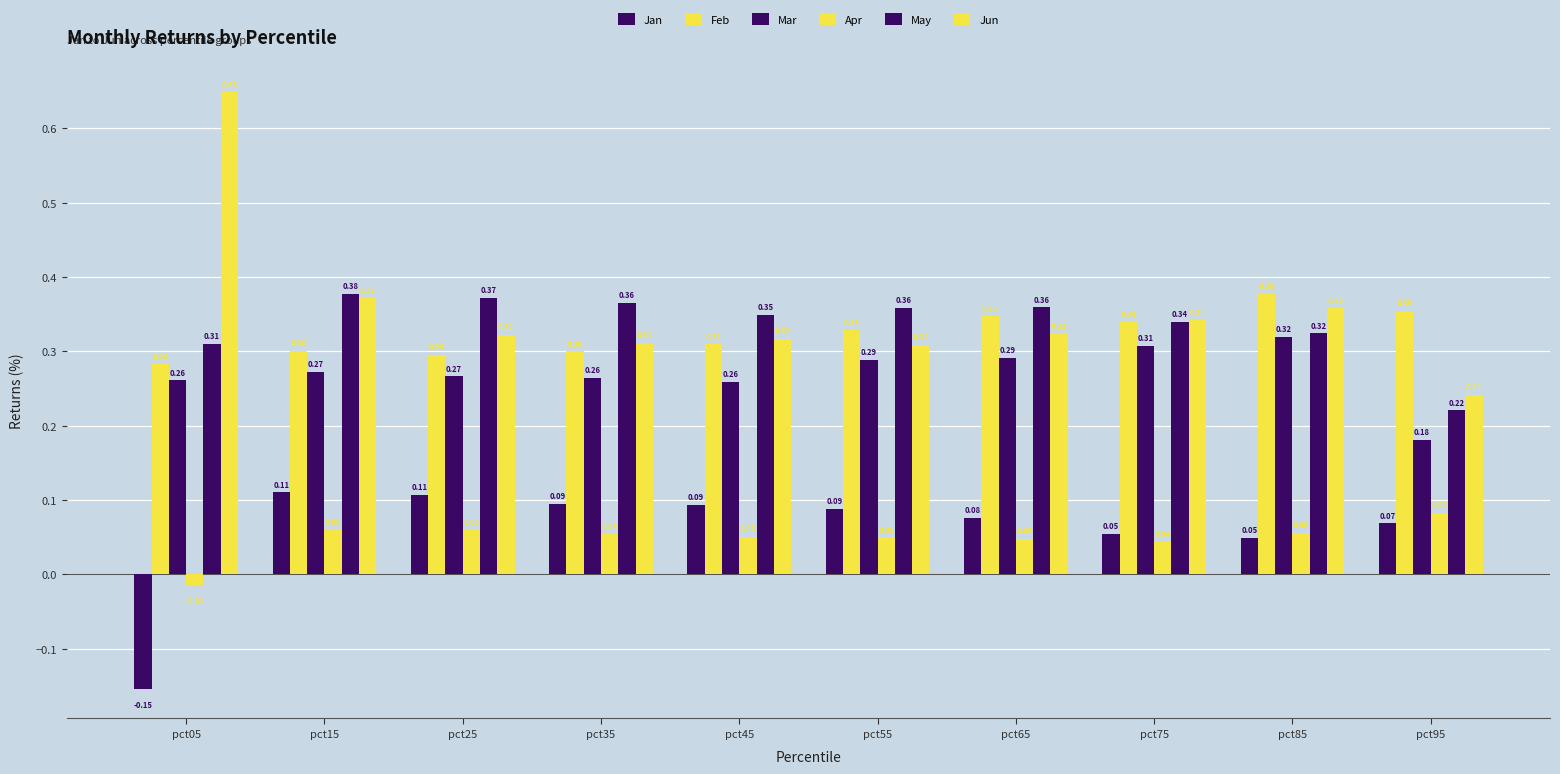

What value does the Mar series have at pct15?

0.3